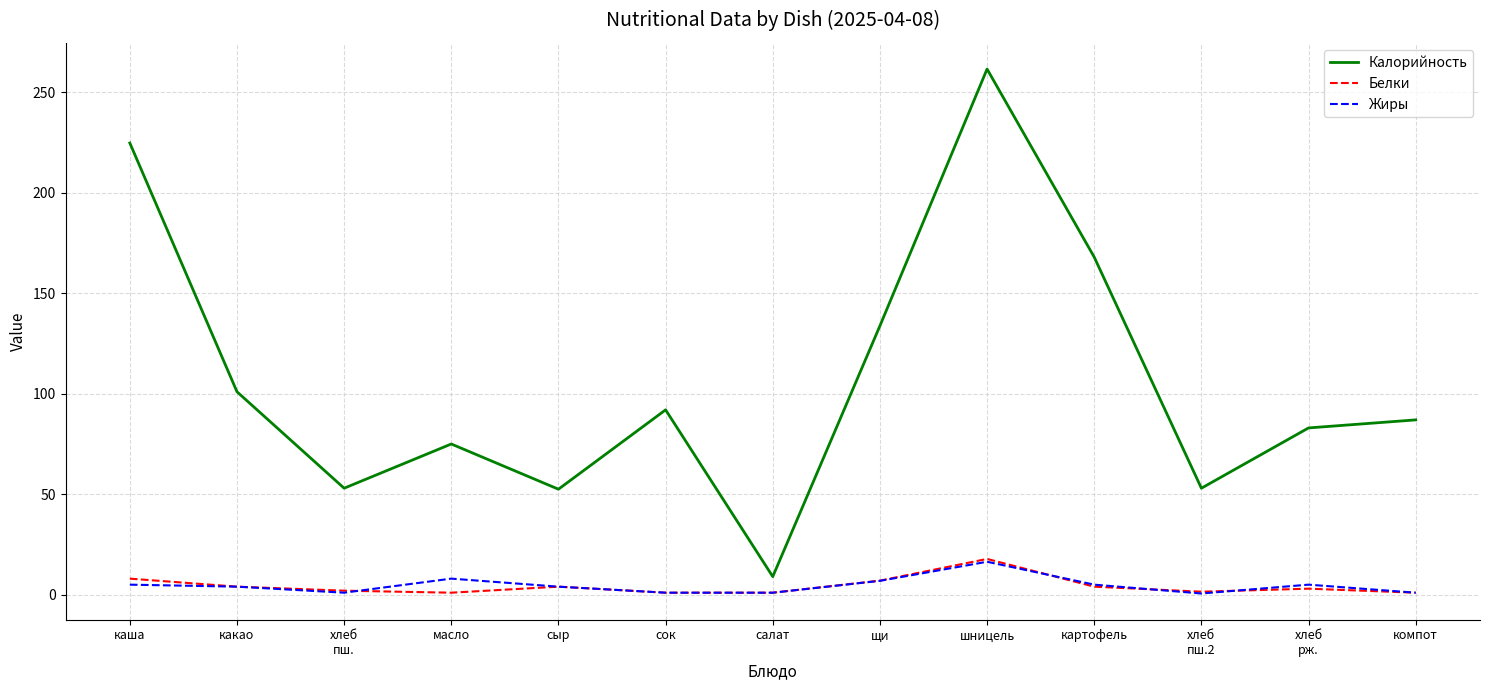

Which category has the highest value in the Жиры series?

шницель